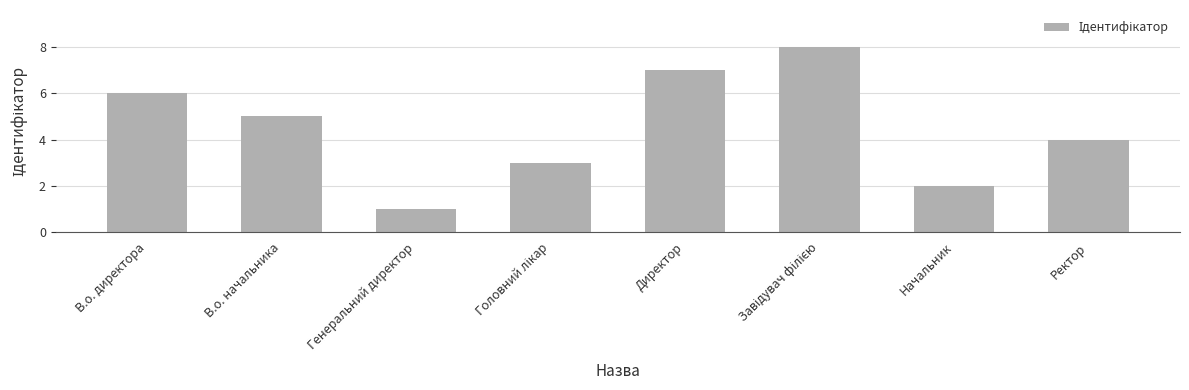

Approximately how many times larger is the value at Директор compared to Генеральний директор?

7.0